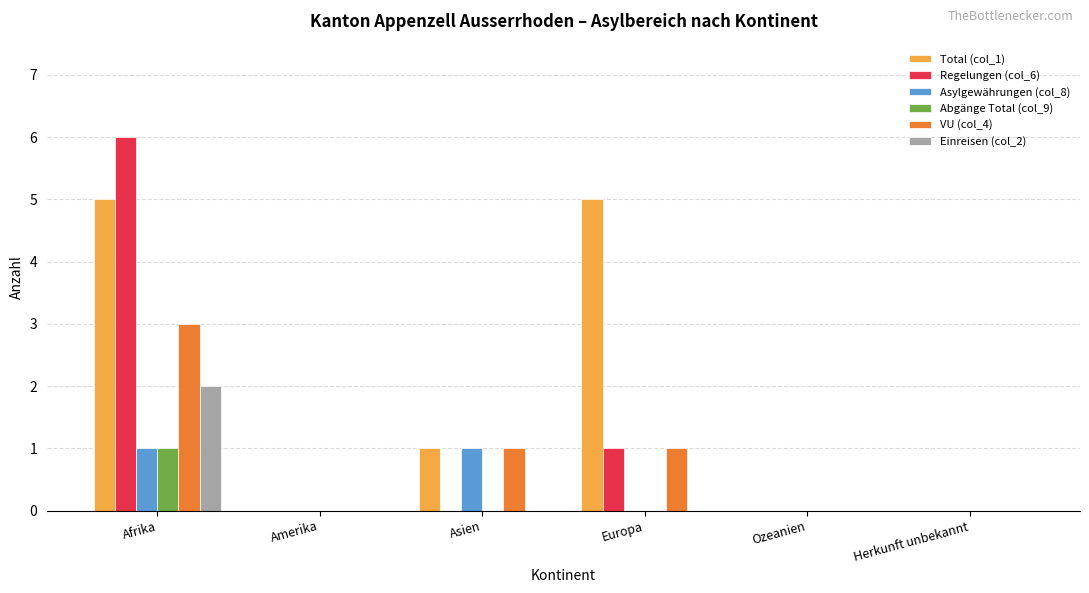

Between Afrika and Asien, which series saw the biggest shift?

Regelungen (col_6)